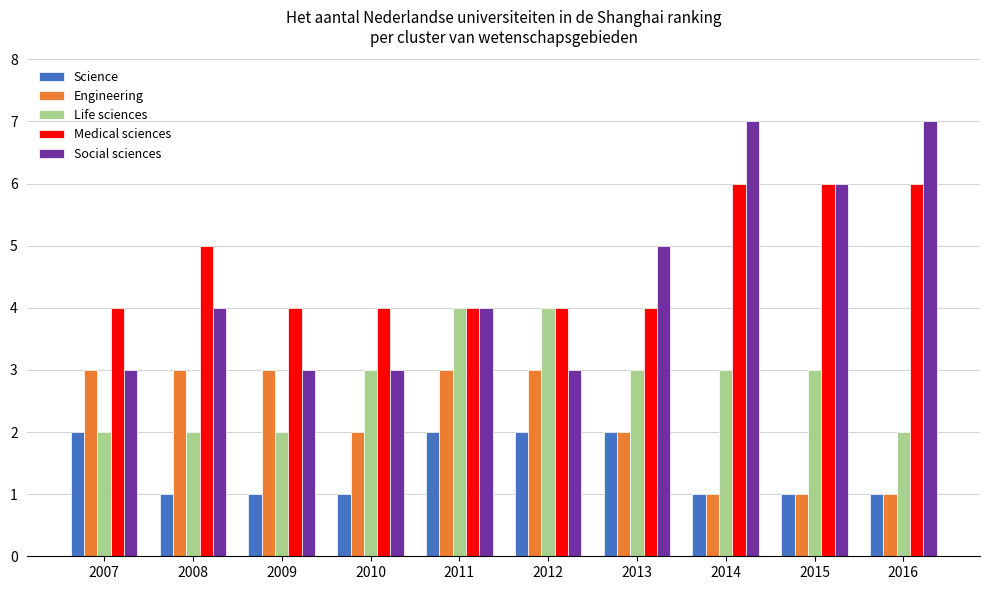

Which series has the widest spread of values?

Social sciences